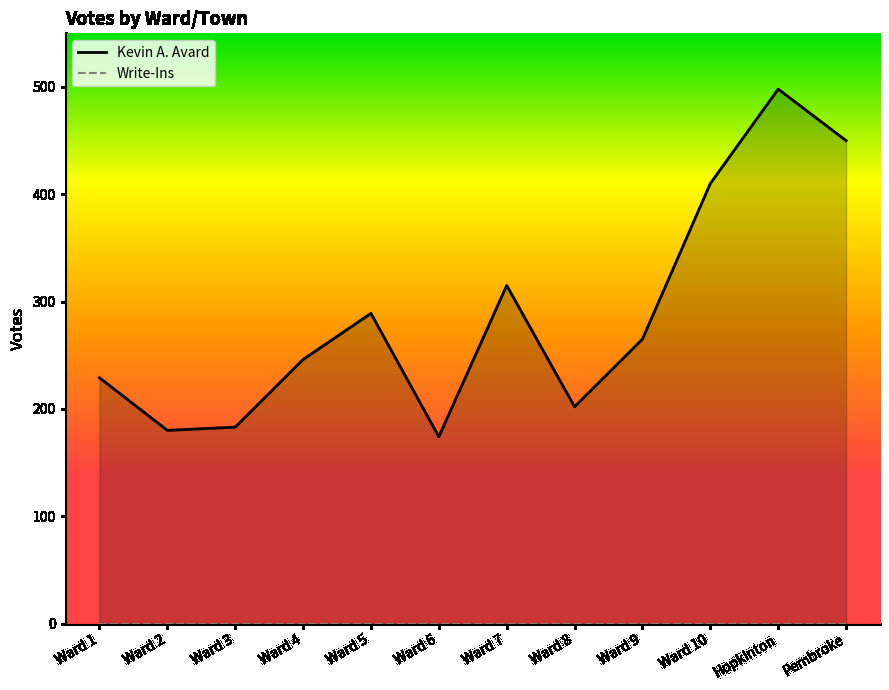

What is the change in value from Ward 8 to Ward 10?

+208